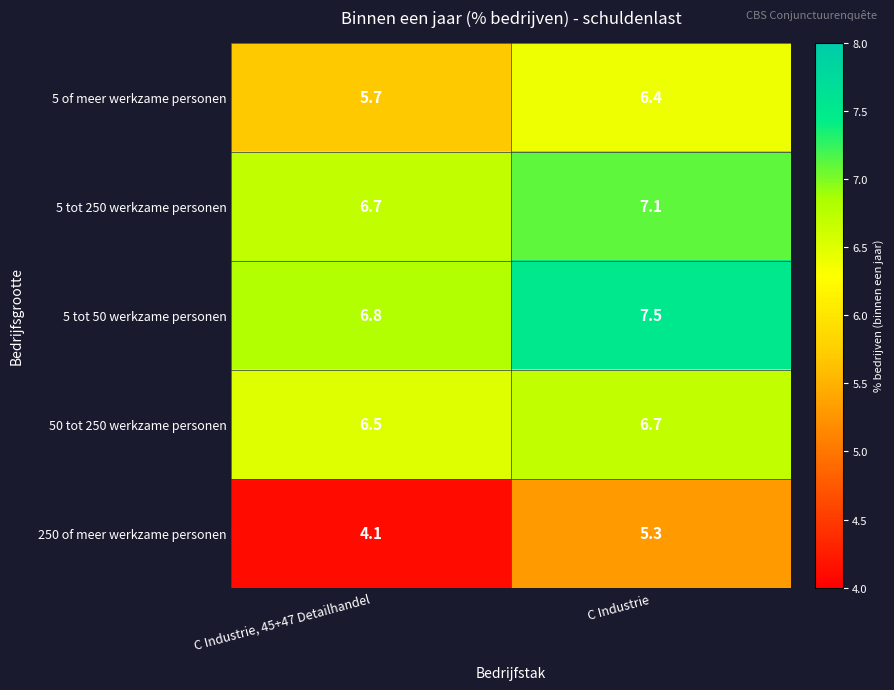

Count the number of data series in this chart.

5